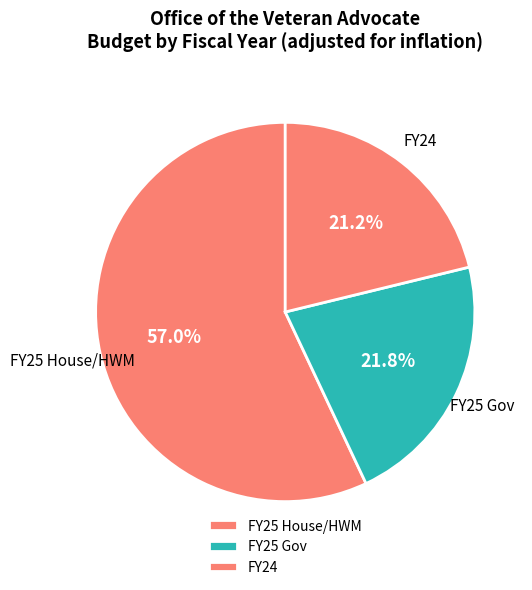

Which has a higher value, FY25 House/HWM or FY25 Gov?

FY25 House/HWM